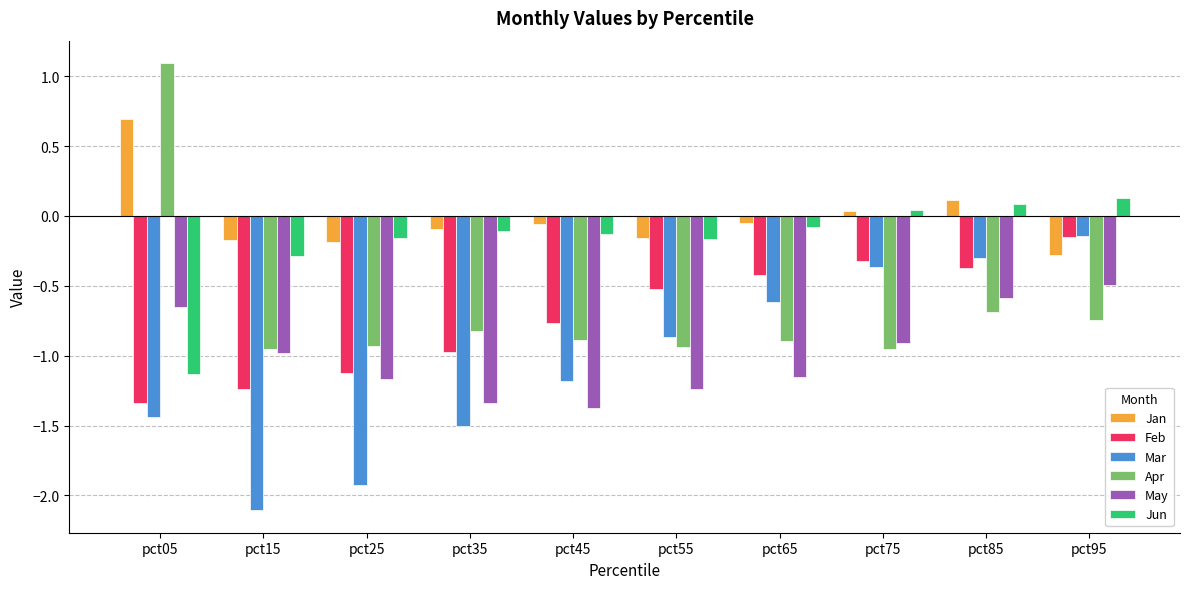

What are all the series names shown in the legend?

Jan, Feb, Mar, Apr, May, Jun